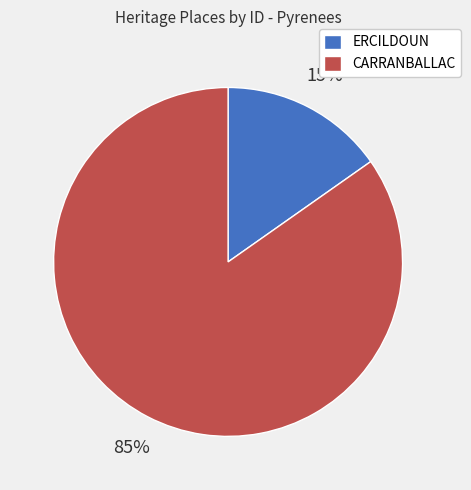

To the nearest percent, what is the difference between the ERCILDOUN and CARRANBALLAC slice percentages?

70%